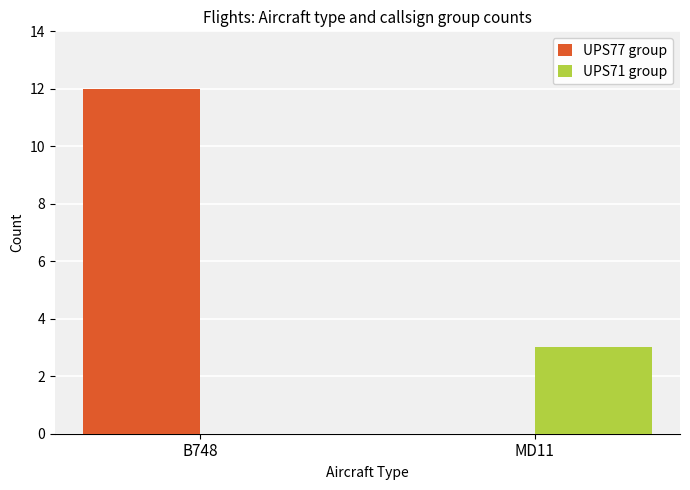

What is the average value of the UPS77 group series?

6